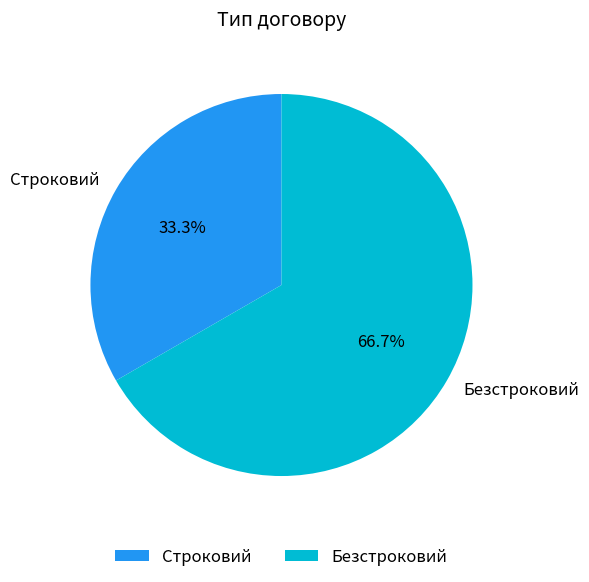

Which category has the biggest portion of the pie?

Безстроковий